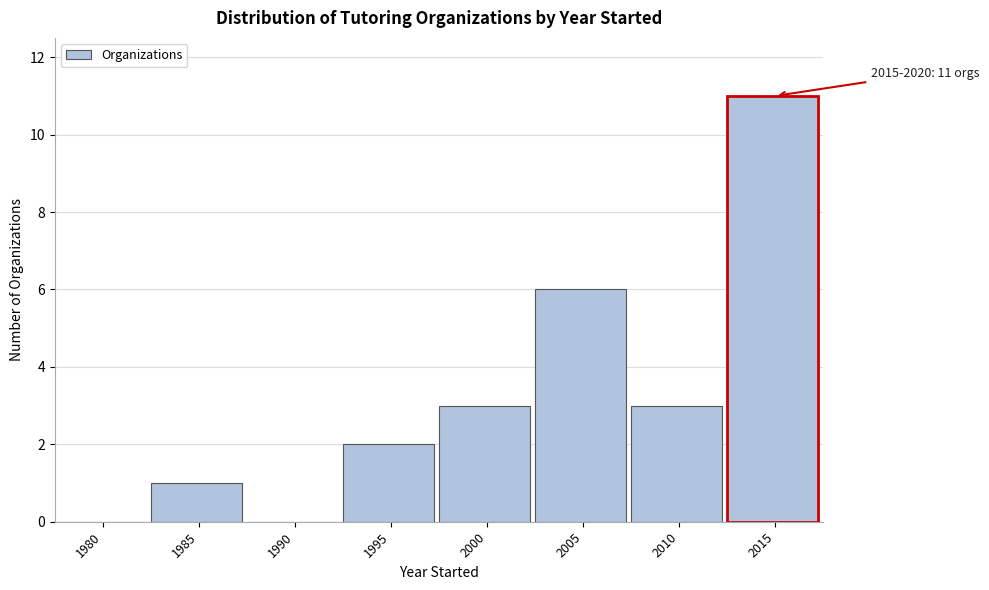

Reading right to left, list all the values displayed in this chart.

2015=11	2010=3	2005=6	2000=3	1995=2	1990=0	1985=1	1980=0